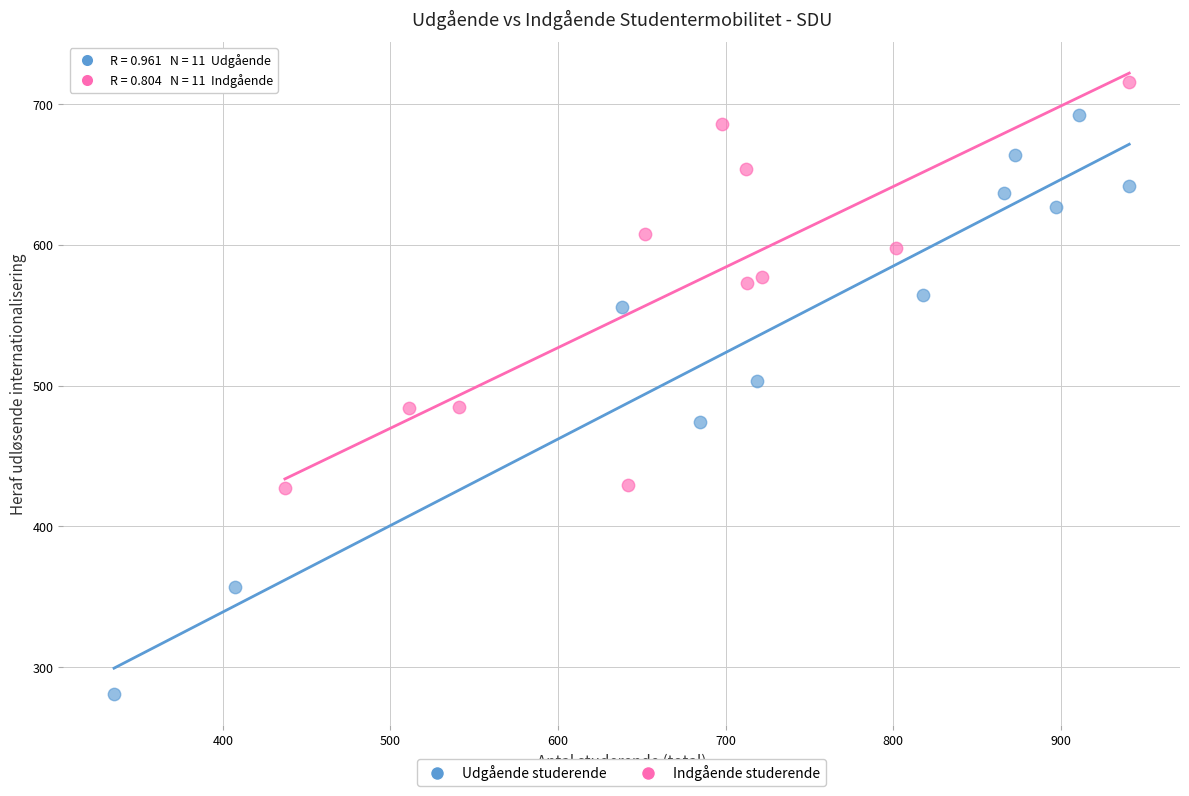

Which series reaches the minimum Y coordinate?

Udgående studerende